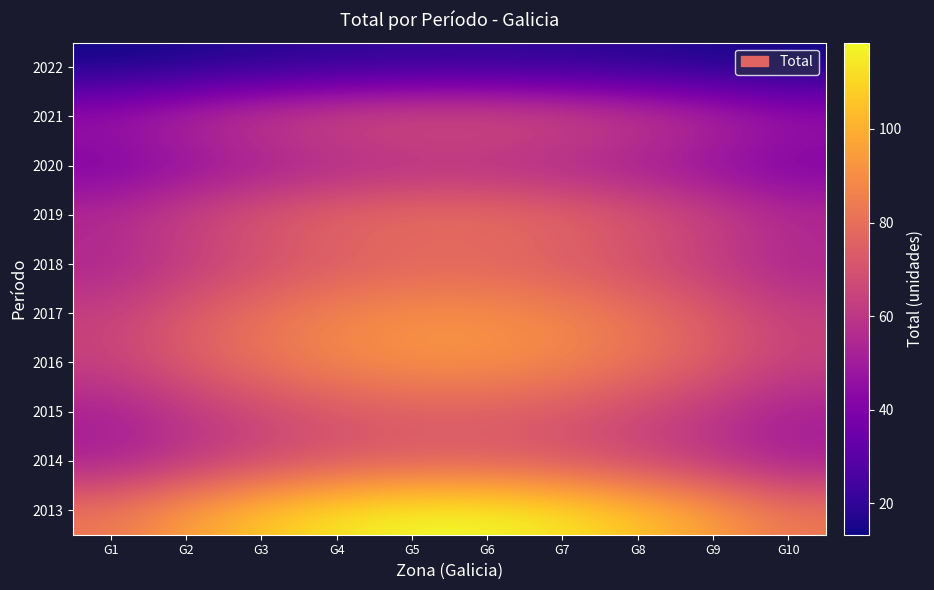

Reading right to left, what are all the values shown in this chart?

2013: G10=83.3	G9=95.5	G8=106.2	G7=114.2	G6=118.5	G5=118.5	G4=114.2	G3=106.2	G2=95.5	G1=83.3
2014: G10=51.1	G9=58.6	G8=65.2	G7=70.1	G6=72.7	G5=72.7	G4=70.1	G3=65.2	G2=58.6	G1=51.1
2015: G10=51.8	G9=59.4	G8=66.1	G7=71.0	G6=73.7	G5=73.7	G4=71.0	G3=66.1	G2=59.4	G1=51.8
2016: G10=64.4	G9=73.8	G8=82.1	G7=88.3	G6=91.6	G5=91.6	G4=88.3	G3=82.1	G2=73.8	G1=64.4
2017: G10=63.7	G9=73.0	G8=81.2	G7=87.3	G6=90.6	G5=90.6	G4=87.3	G3=81.2	G2=73.0	G1=63.7
2018: G10=53.2	G9=61.0	G8=67.9	G7=72.9	G6=75.7	G5=75.7	G4=72.9	G3=67.9	G2=61.0	G1=53.2
2019: G10=56.7	G9=65.0	G8=72.3	G7=77.7	G6=80.6	G5=80.6	G4=77.7	G3=72.3	G2=65.0	G1=56.7
2020: G10=38.5	G9=44.1	G8=49.1	G7=52.8	G6=54.7	G5=54.7	G4=52.8	G3=49.1	G2=44.1	G1=38.5
2021: G10=50.4	G9=57.8	G8=64.3	G7=69.1	G6=71.7	G5=71.7	G4=69.1	G3=64.3	G2=57.8	G1=50.4
2022: G10=13.3	G9=15.2	G8=17.0	G7=18.2	G6=18.9	G5=18.9	G4=18.2	G3=17.0	G2=15.2	G1=13.3